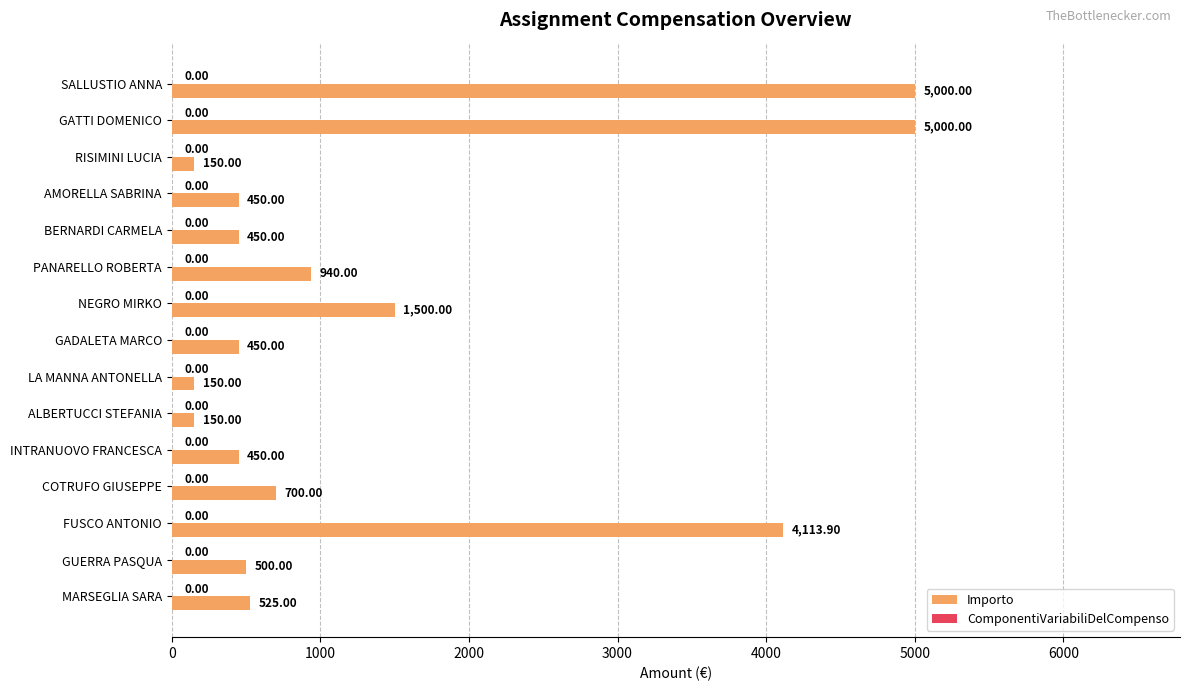

What is the label of the 2nd bar from the top?

GATTI DOMENICO